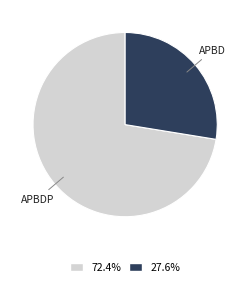

Between APBDP and APBD, which is larger?

APBDP